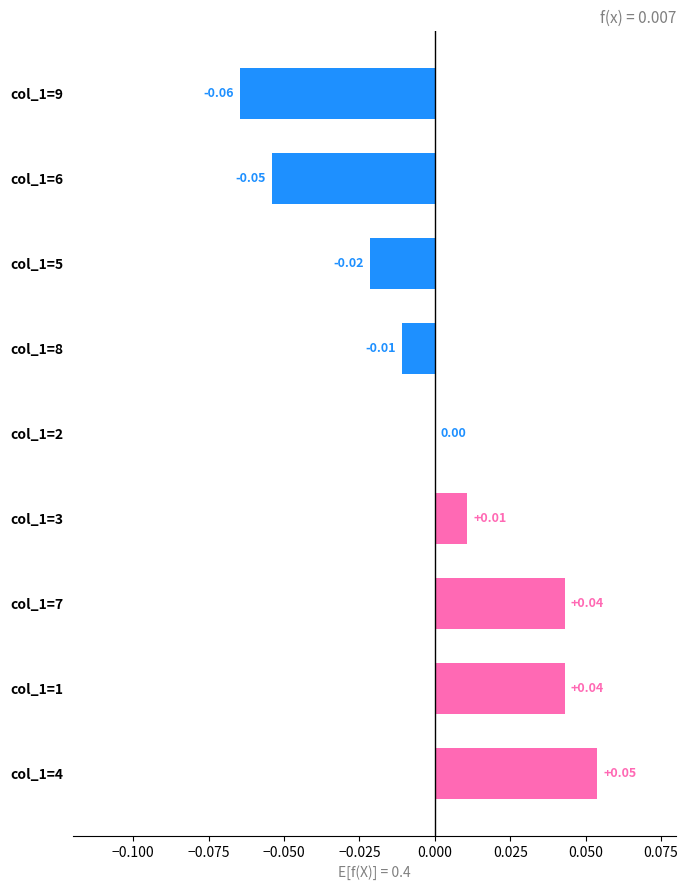

Which has a higher value, col_1=7 or col_1=5?

col_1=7